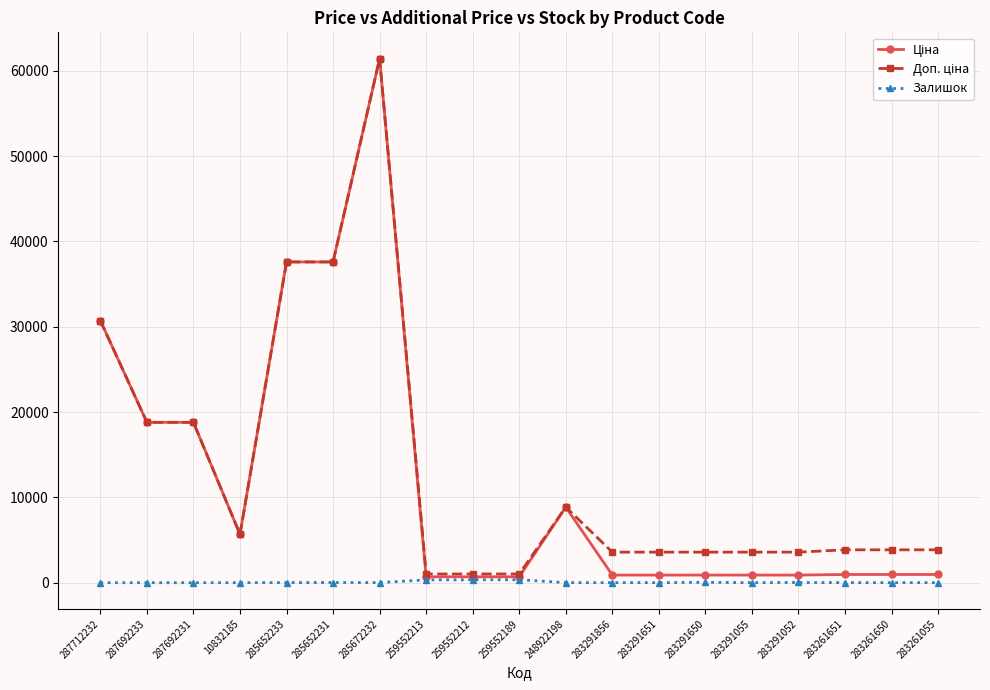

What is the total value across all series at 287692231?

37593.6